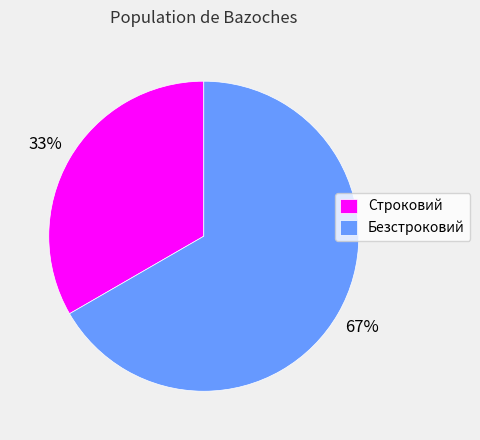

Combined, do Безстроковий and Строковий account for over 50%?

Yes